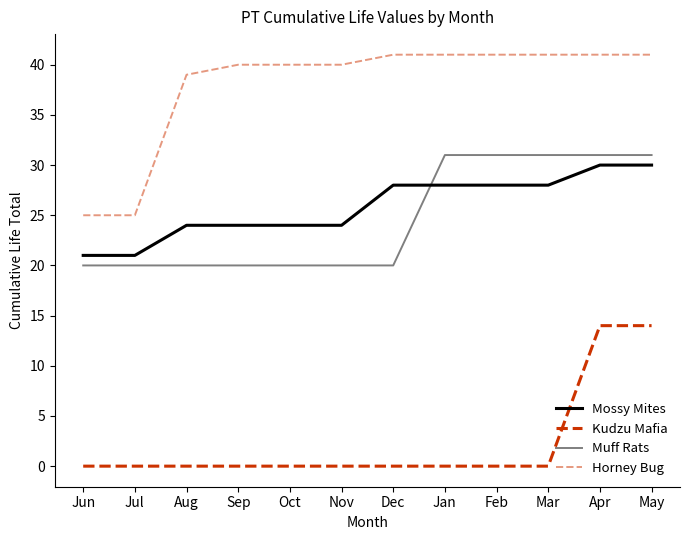

Is this an area chart (filled region under the line)?

No